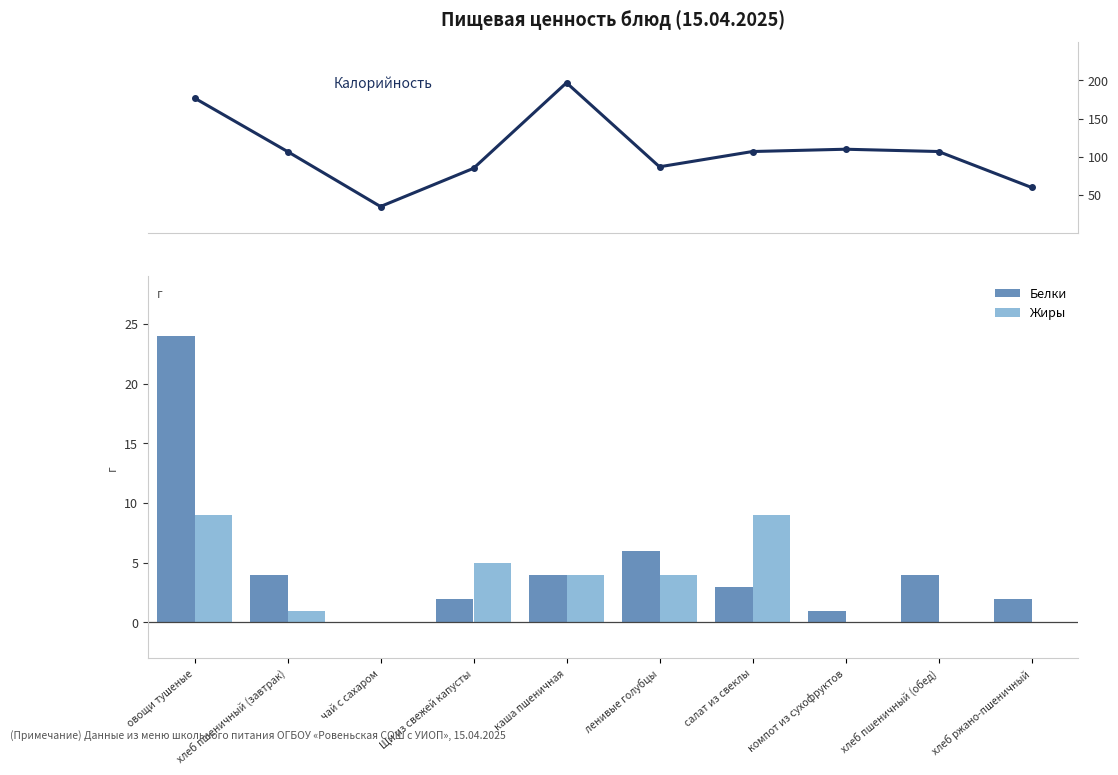

At which category is the sum across all series the highest?

овощи тушеные